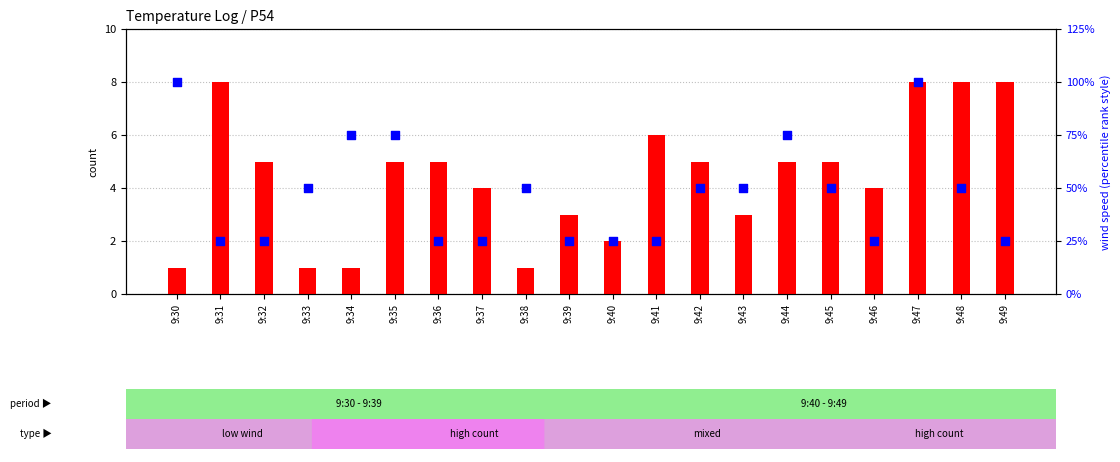

Which series has the largest Y range (max minus min)?

count